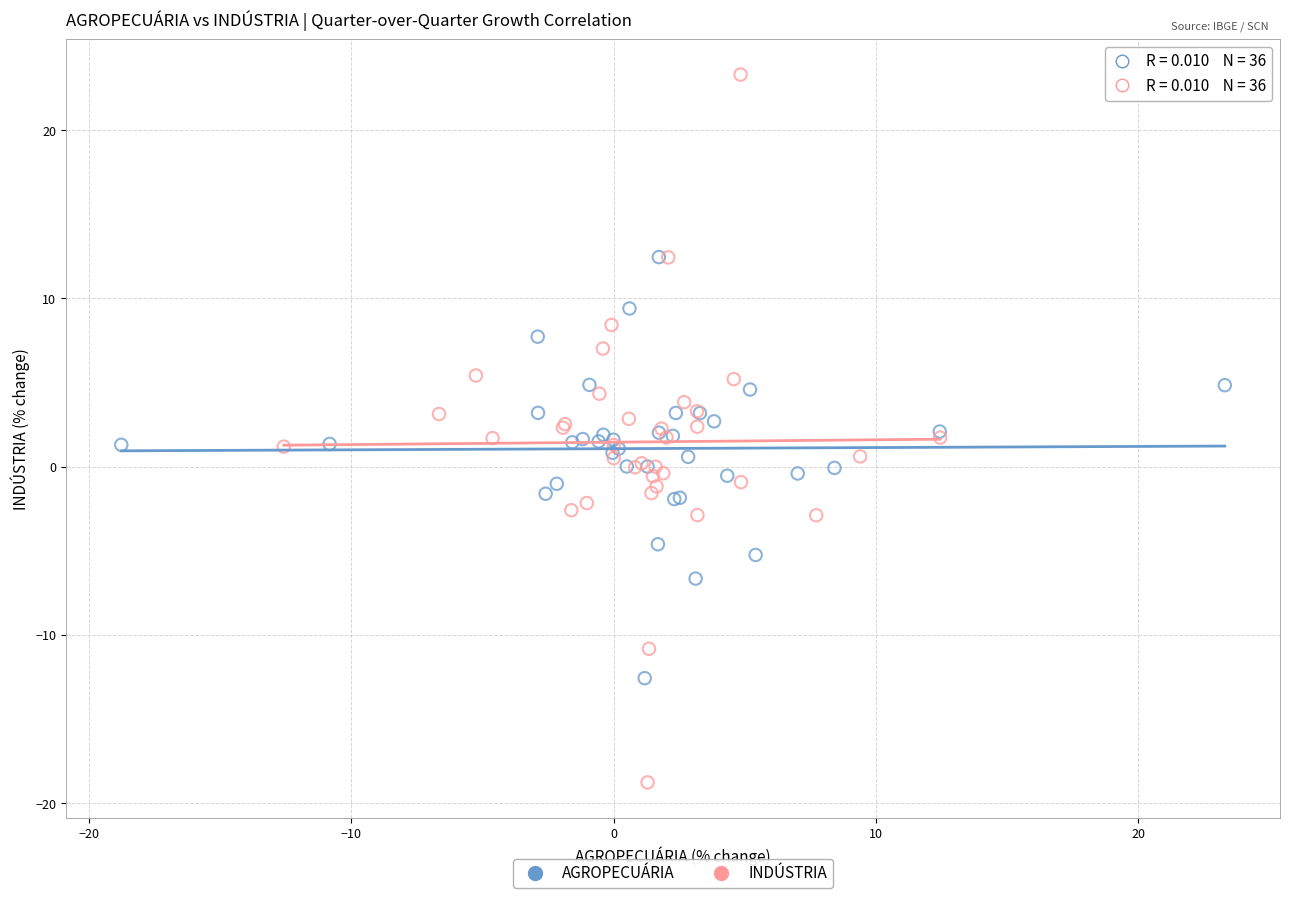

What are all the series names shown in the legend?

AGROPECUÁRIA, INDÚSTRIA